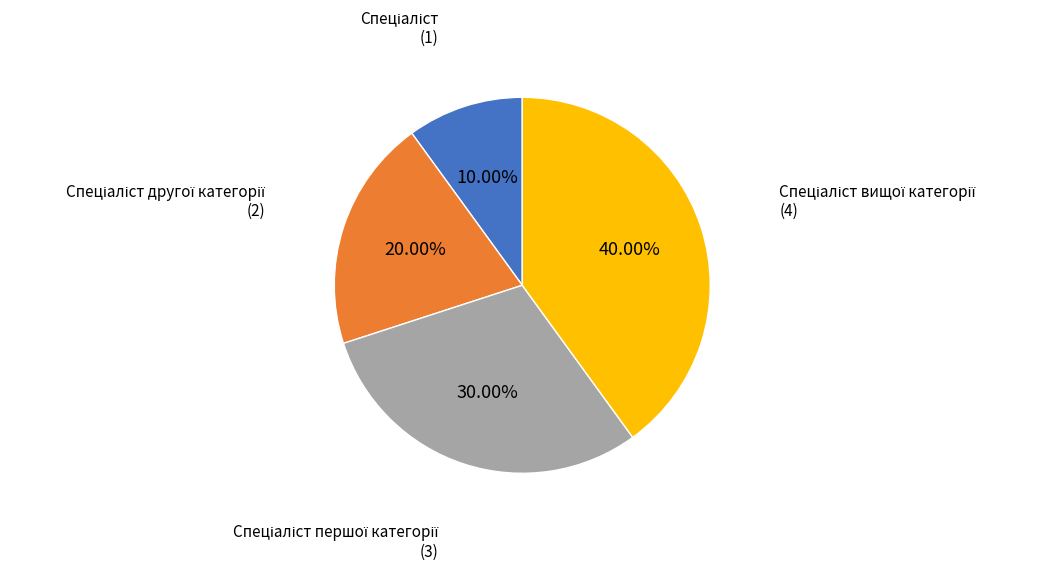

Is there any slice that represents more than half of the pie?

No